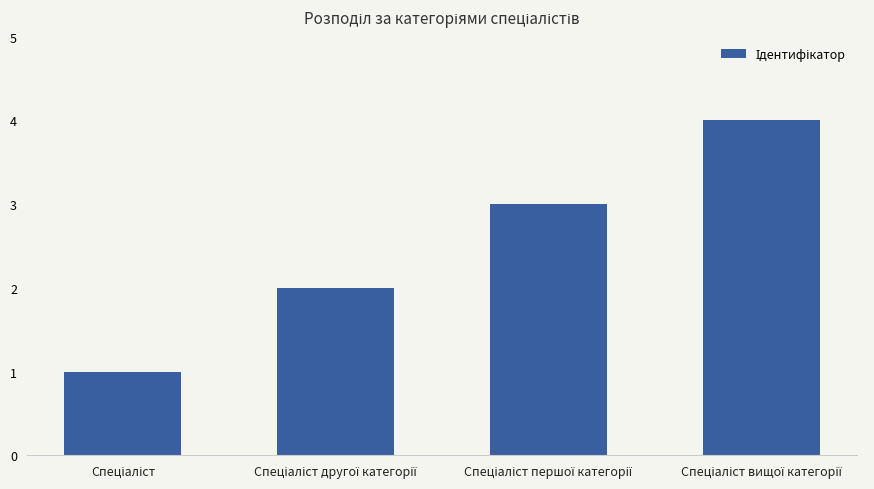

What is the greatest value displayed?

4